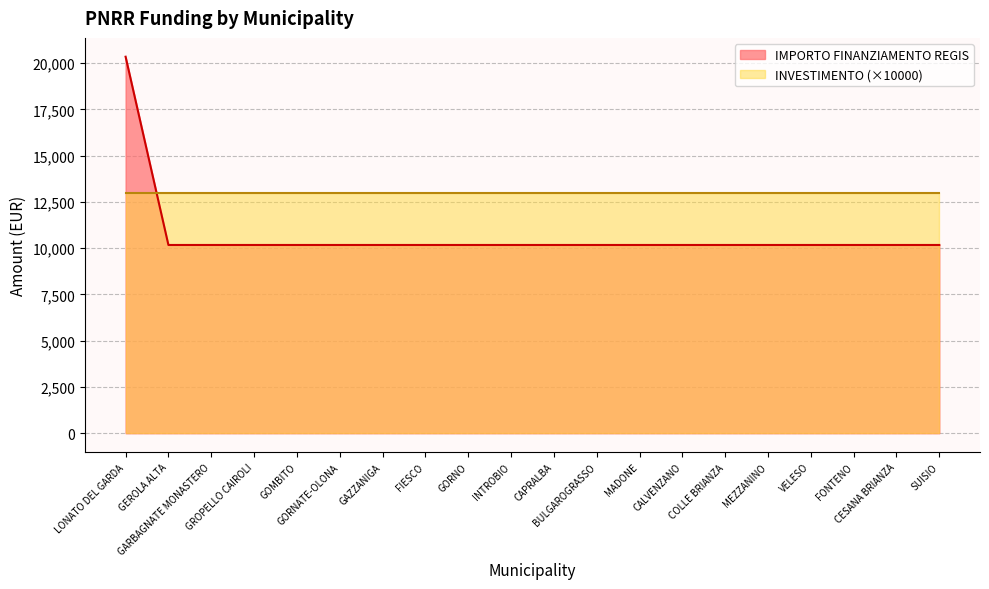

List the labels in order of value, smallest first.

GEROLA ALTA, GARBAGNATE MONASTERO, GROPELLO CAIROLI, GOMBITO, GORNATE-OLONA, GAZZANIGA, FIESCO, GORNO, INTROBIO, CAPRALBA, BULGAROGRASSO, MADONE, CALVENZANO, COLLE BRIANZA, MEZZANINO, VELESO, FONTENO, CESANA BRIANZA, SUISIO, LONATO DEL GARDA